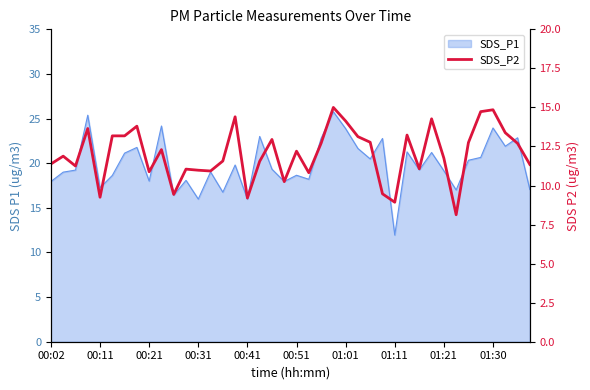

How many points are lower than both their immediate neighbors (excluding endpoints)?

11